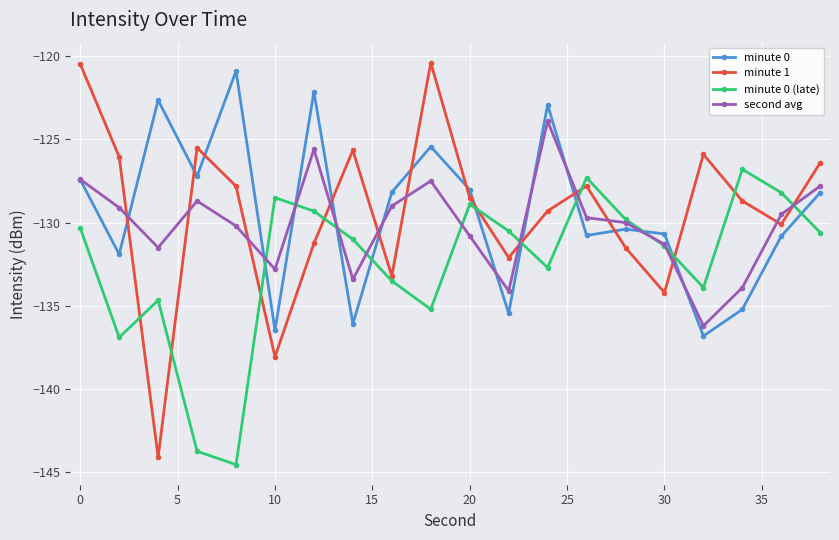

How many series are shown in this chart?

4